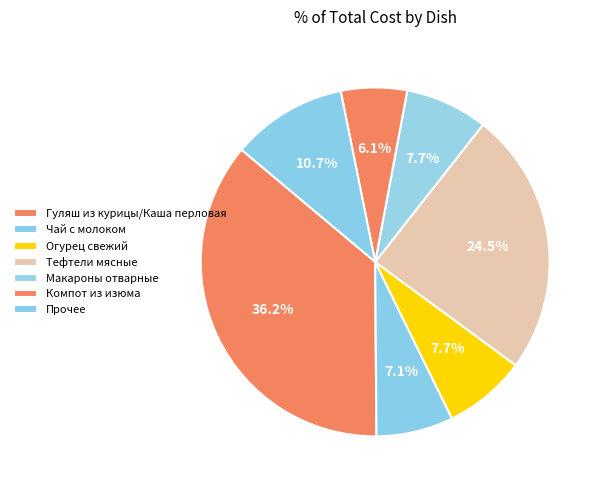

True or false: Макароны отварные accounts for 8% of the total.

True